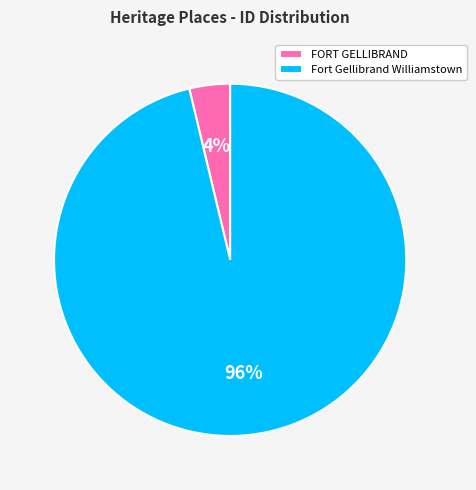

Count the number of slices in the pie.

2